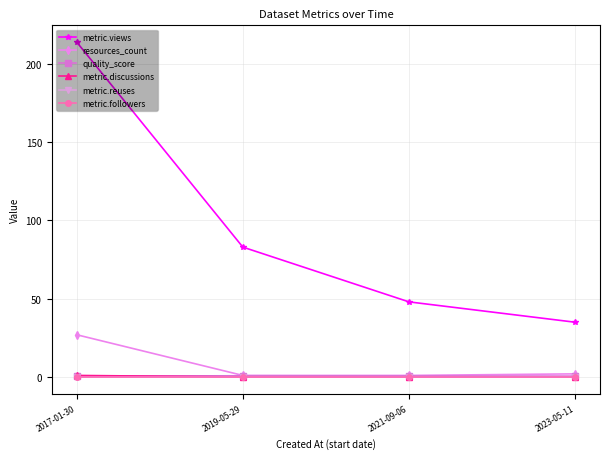

Is this an area chart (filled region under the line)?

No